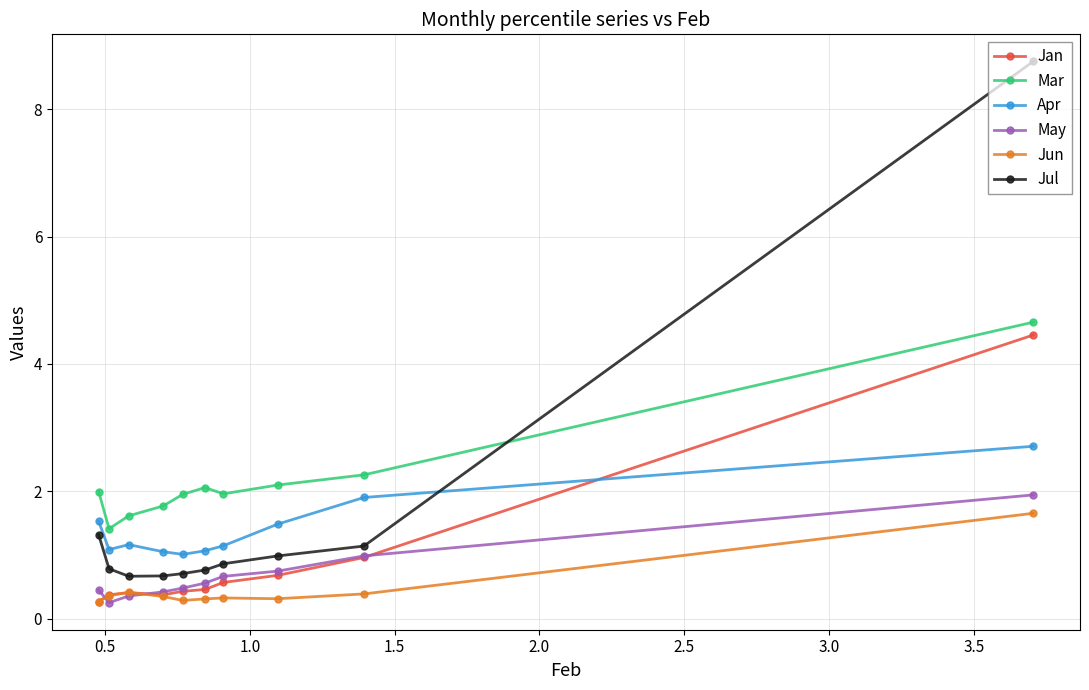

What is the value of the Apr point at the 7th from the left?

1.1